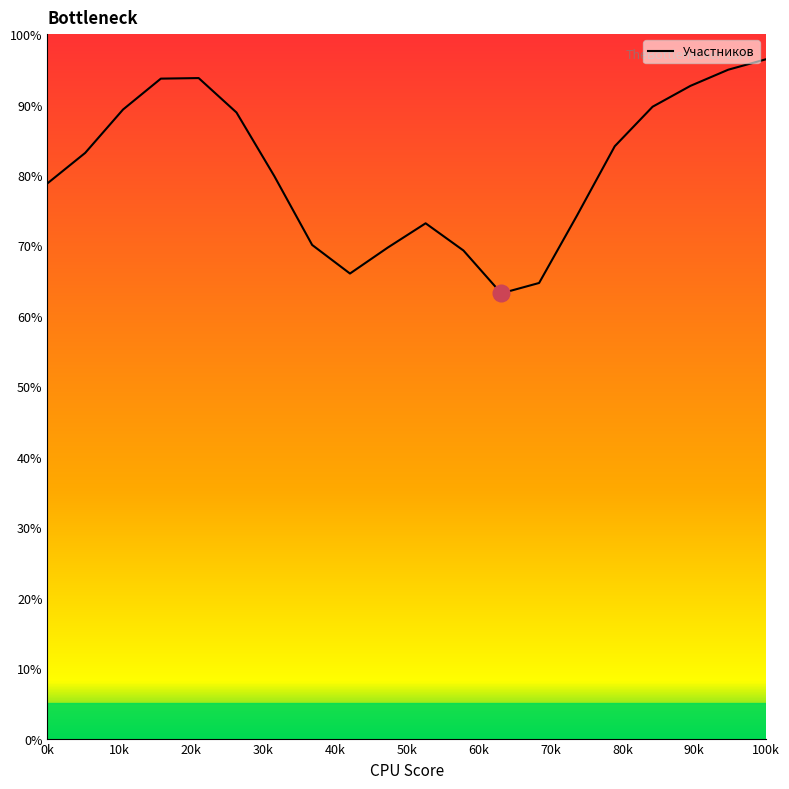

What is the difference between the maximum and second lowest values?

31.8